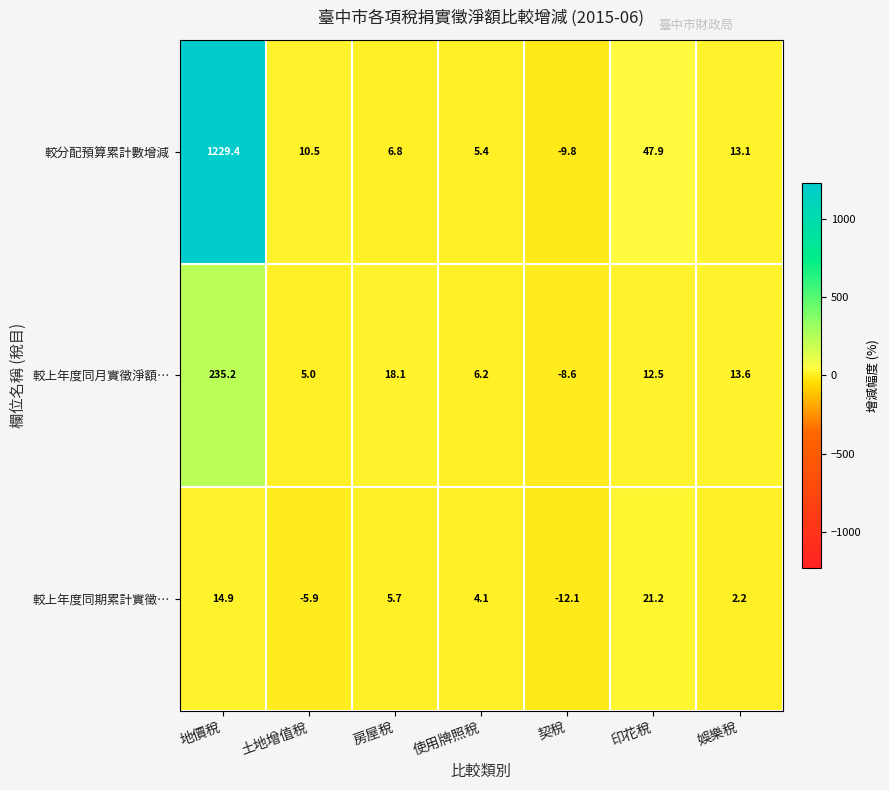

What is the greatest value displayed?

1229.4